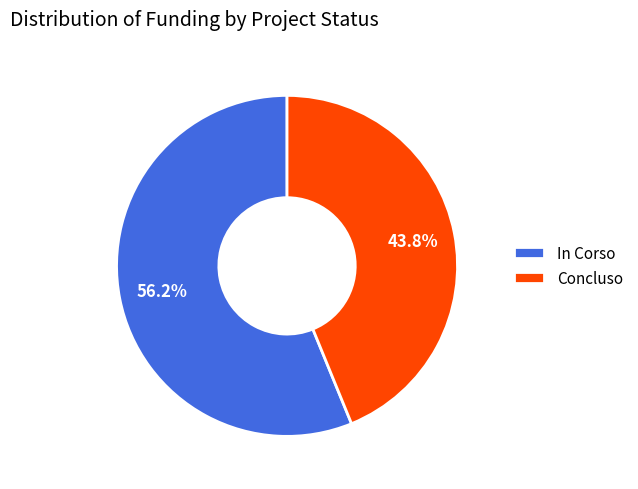

What is the largest slice in the pie chart?

In Corso